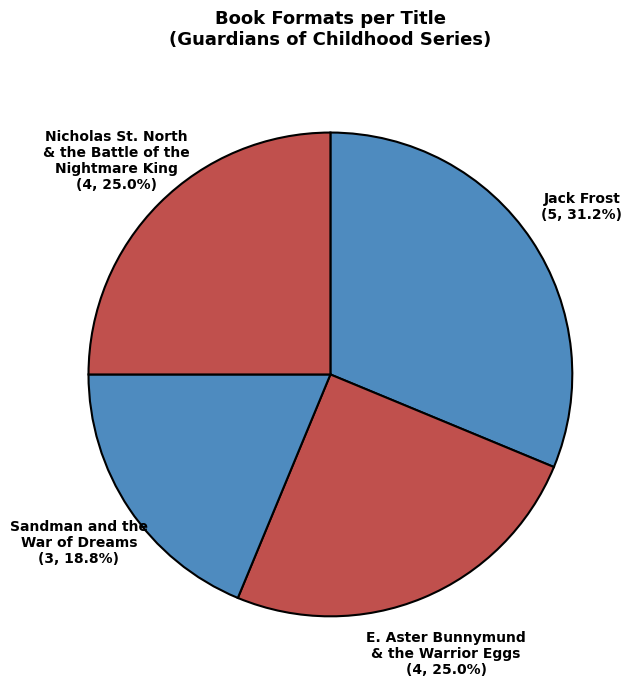

What is the ratio of the value at Nicholas St. North & the Battle of the Nightmare King to the value at Jack Frost?

0.8